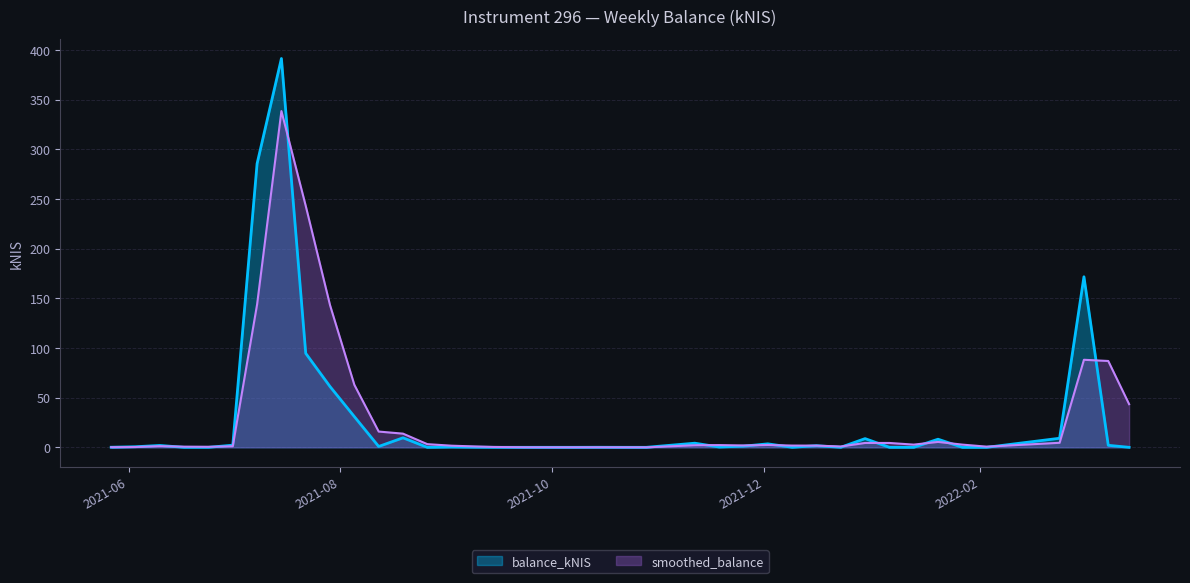

Is it true that smoothed_balance equals 4.4 at 2022-01-06?

True